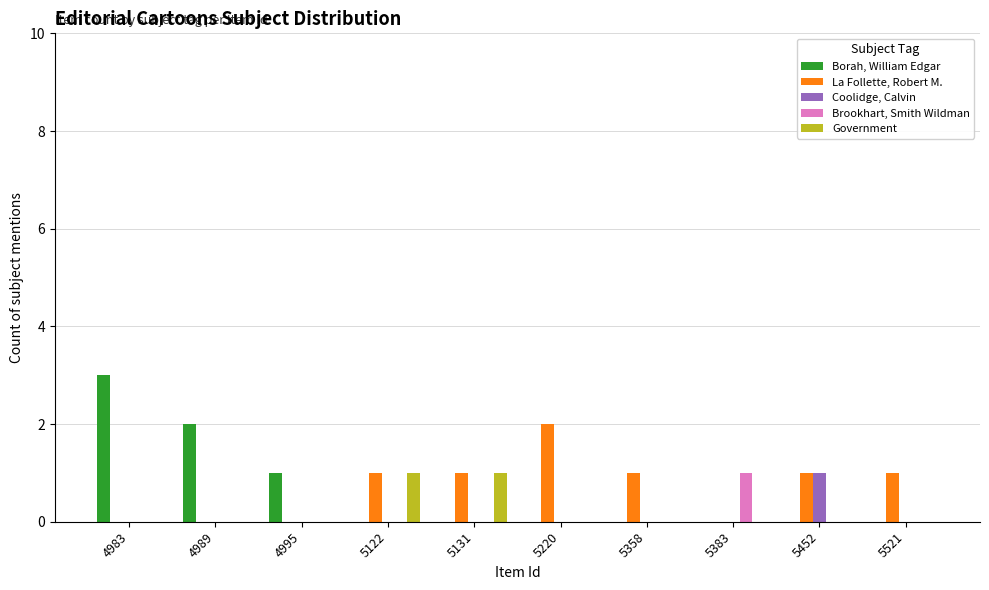

What is the maximum value shown in the chart?

3